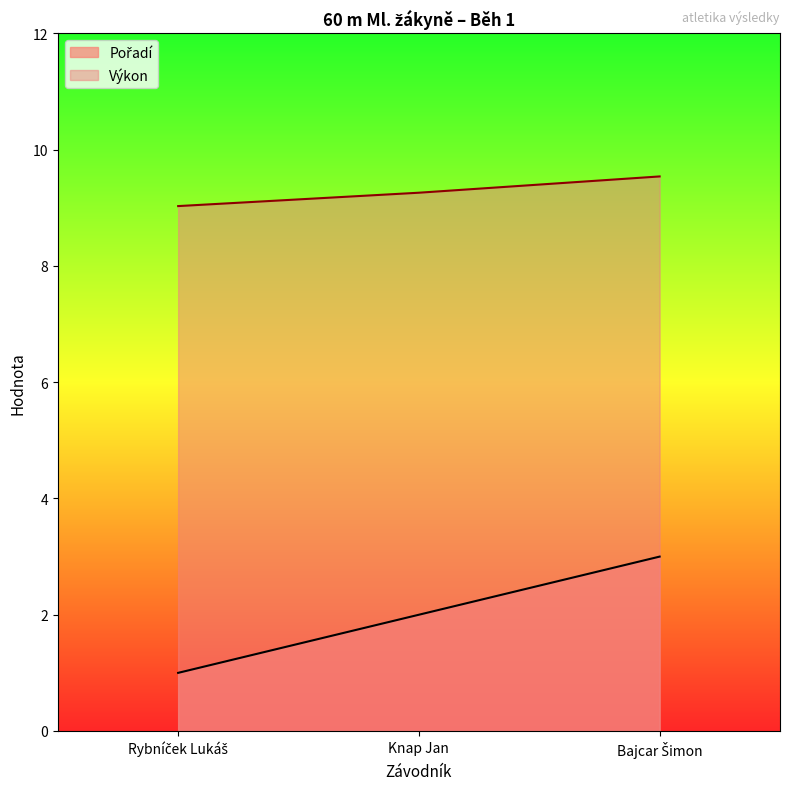

What is the value of the Výkon point at the 1st from the left?

9.0